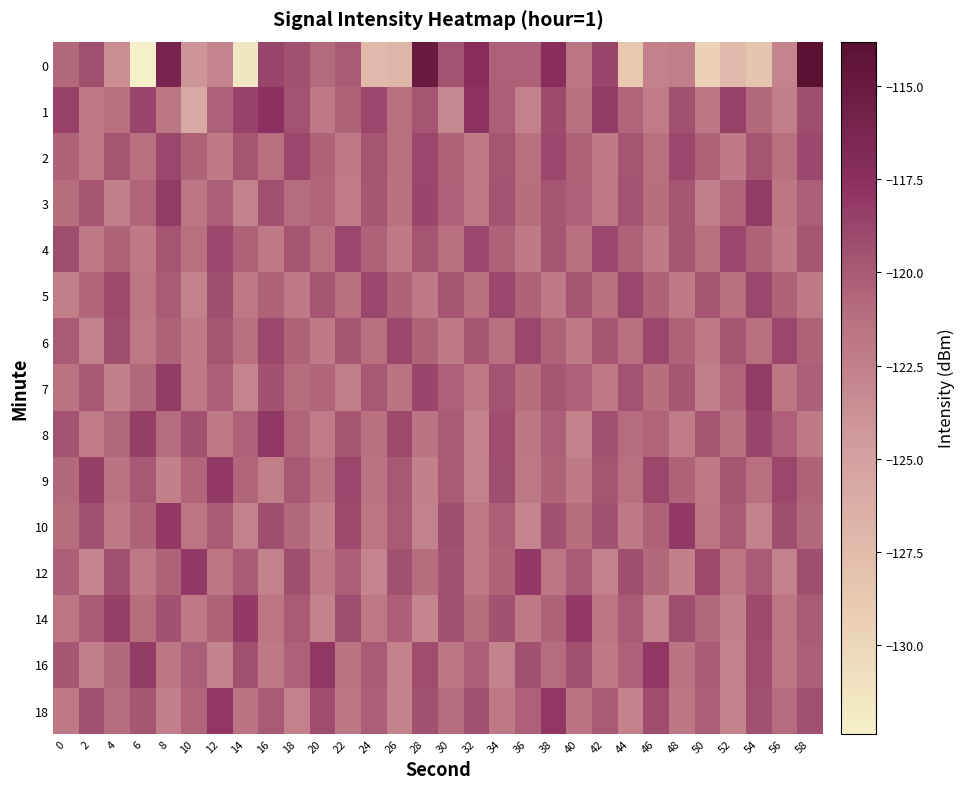

List the series in order of their peak value, lowest first.

2, 4, 5, 6, 3, 7, 9, 10, 12, 14, 8, 16, 18, 1, 0